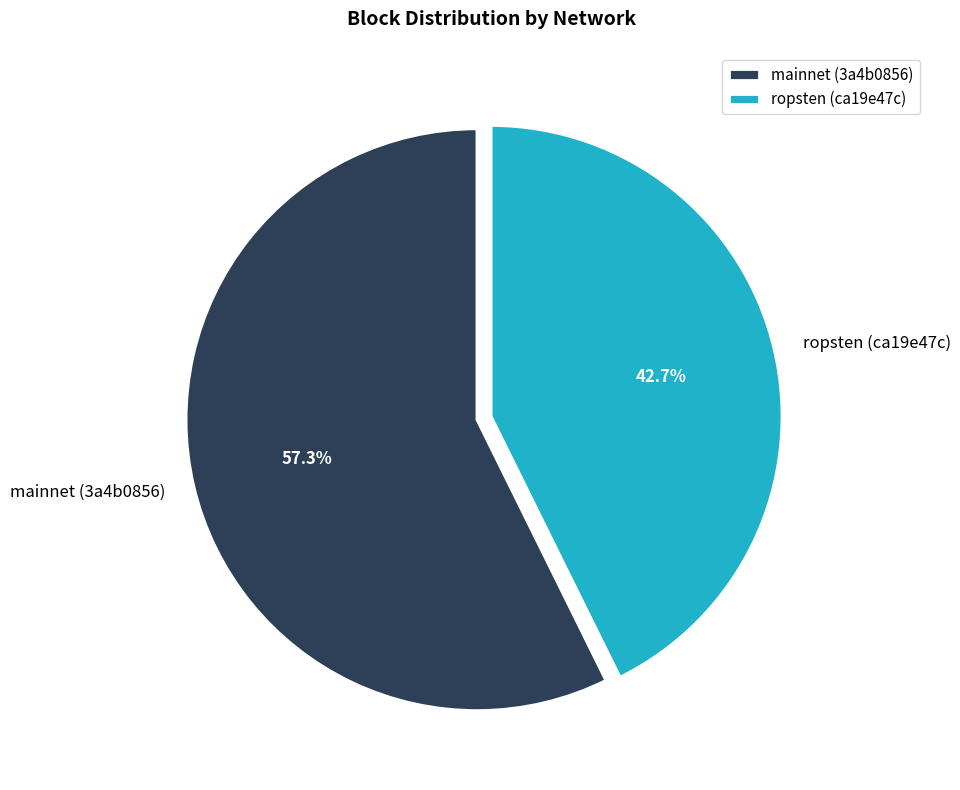

To the nearest percent, what is the average slice percentage?

50%